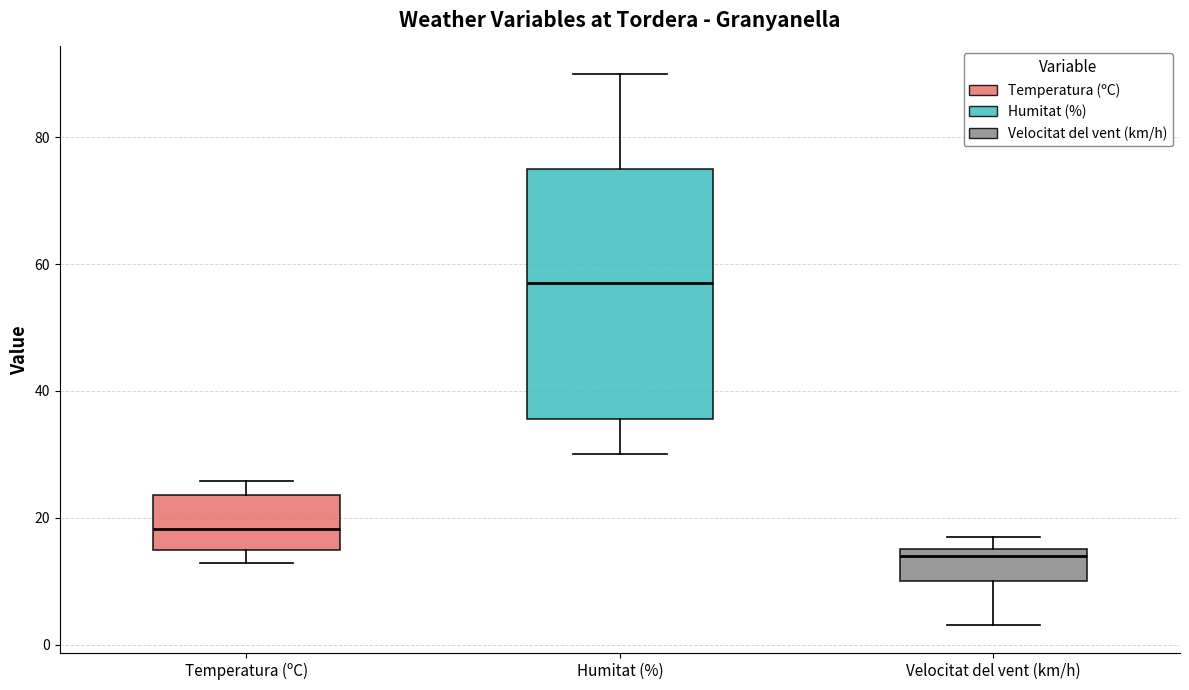

Where does the lower whisker of the box for Temperatura (ºC) end on the y-axis? The values are not printed on the chart, so give them approximately, as read against the axis.

12